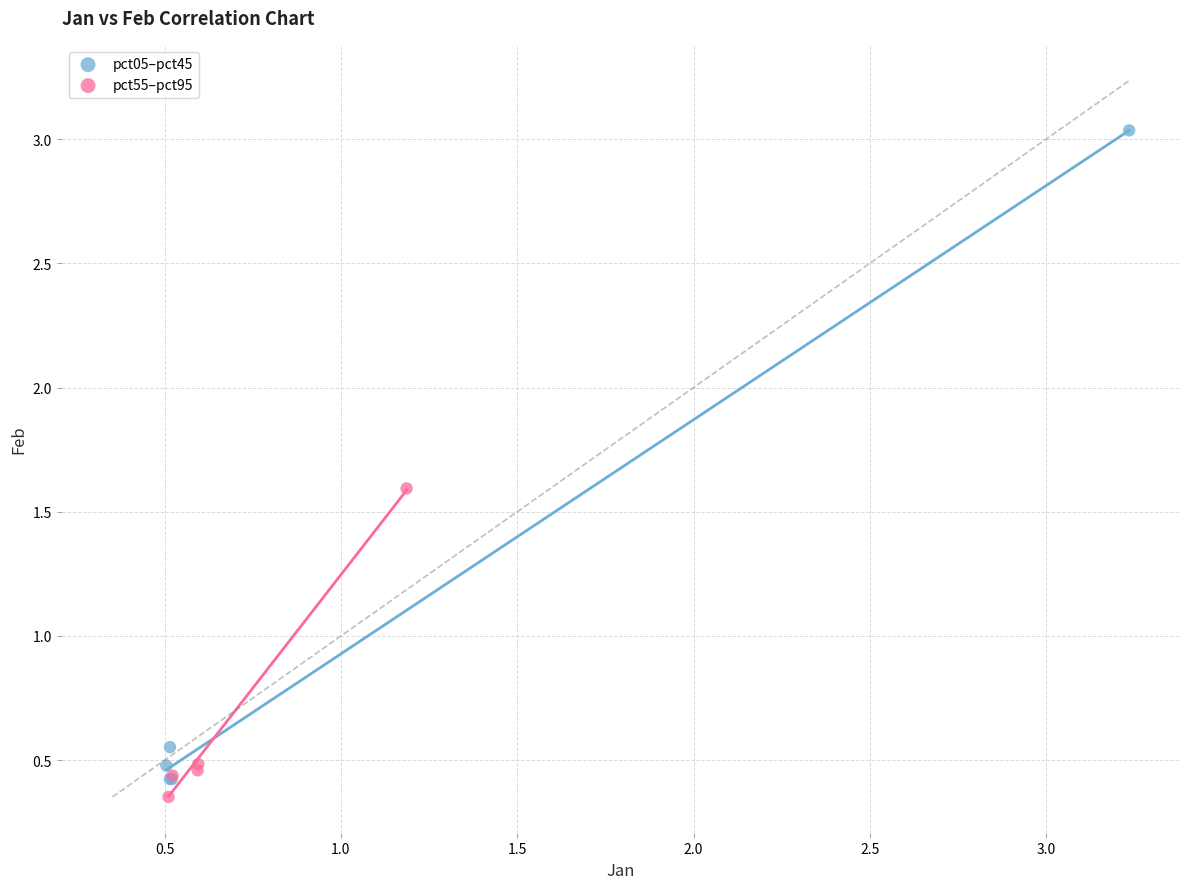

Which series reaches the maximum Y coordinate?

pct05–pct45